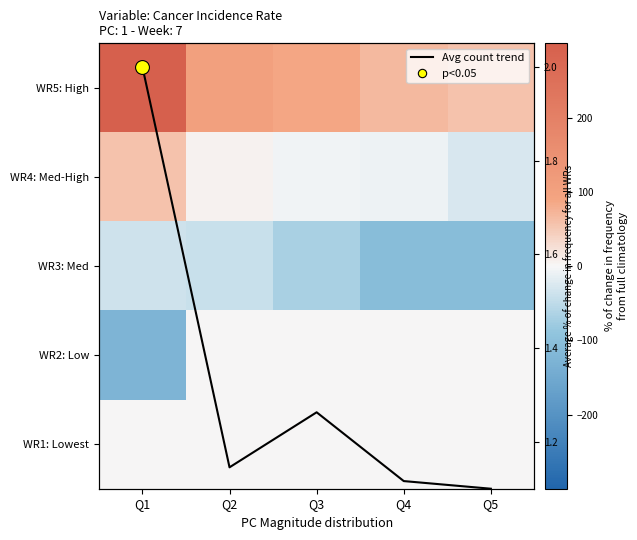

At how many categories does at least one series exceed -64?

5